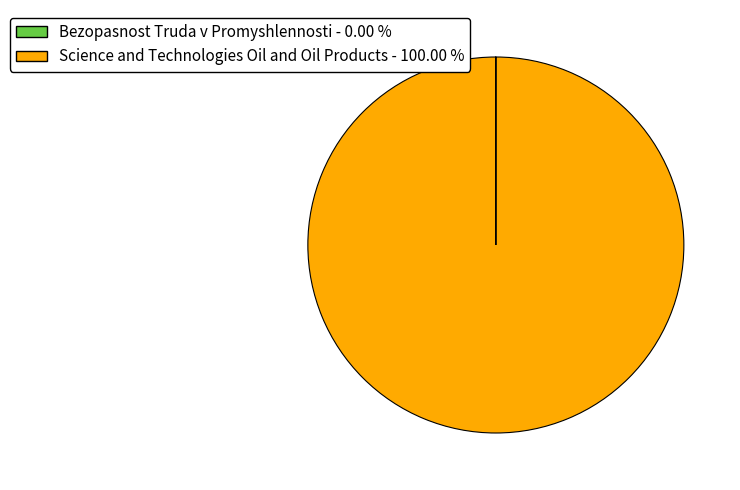

Does Science and Technologies Oil and Oil Products - 100.00 % account for over 50% of the chart?

Yes